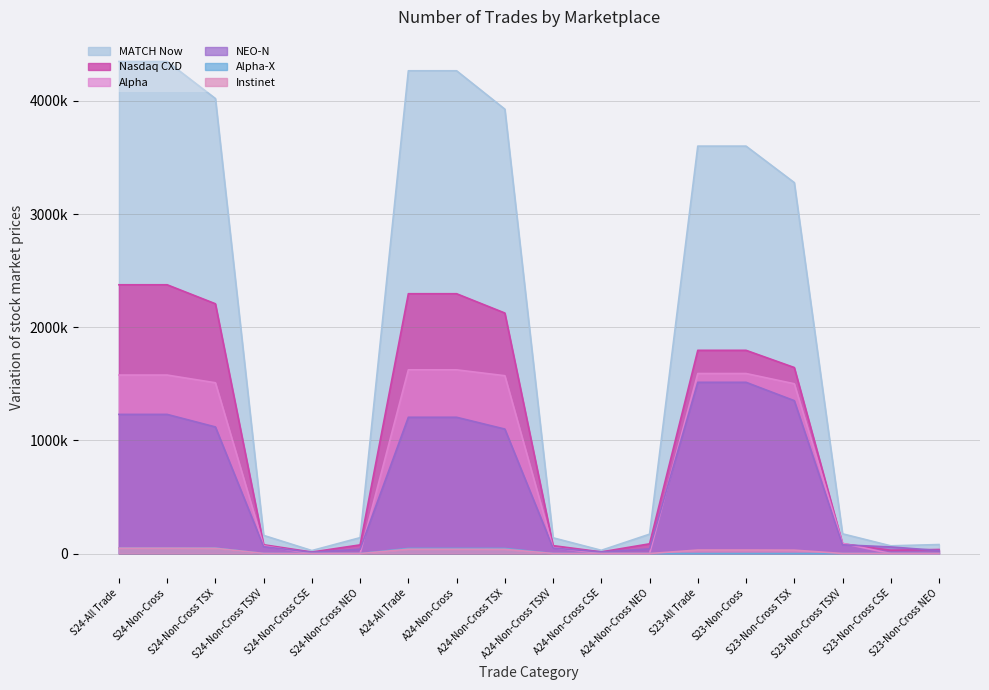

What position from the right is A24-Non-Cross TSXV?

9